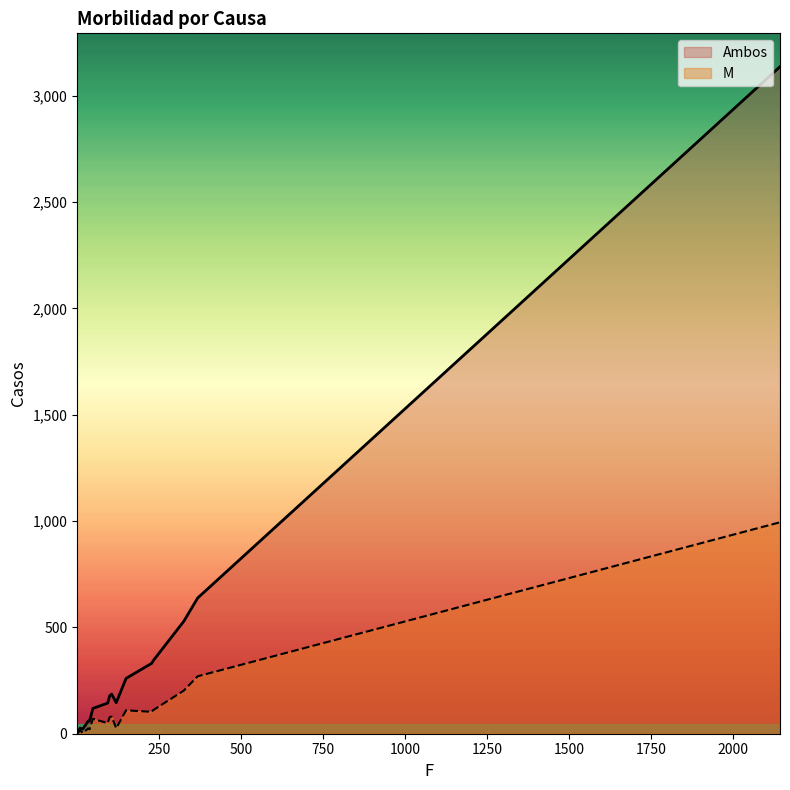

What is the difference between the M values at 2142 and 228?

891